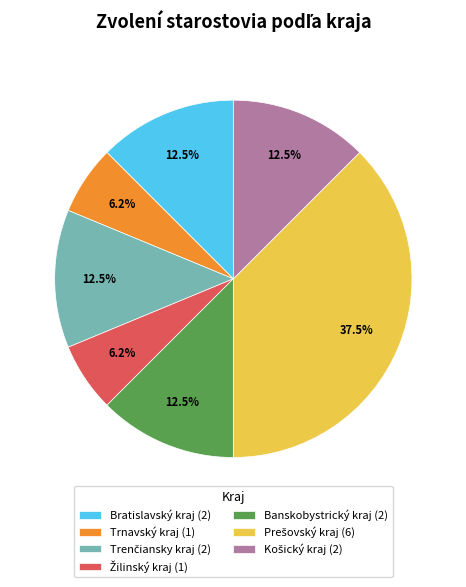

To the nearest percent, what is the difference between the largest and smallest slice percentages?

31%